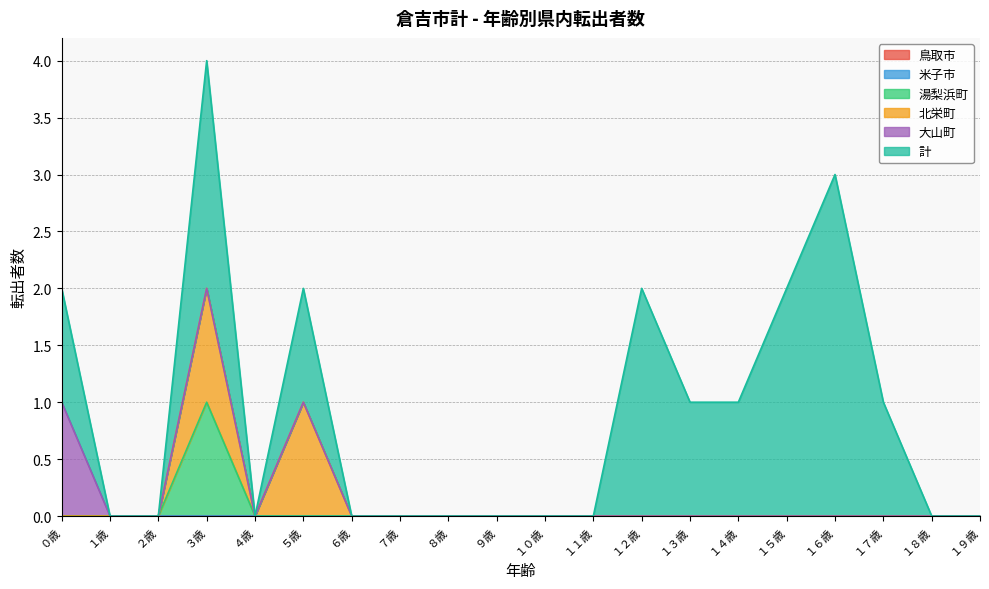

True or false: 大山町 and 米子市 cross at least once.

False